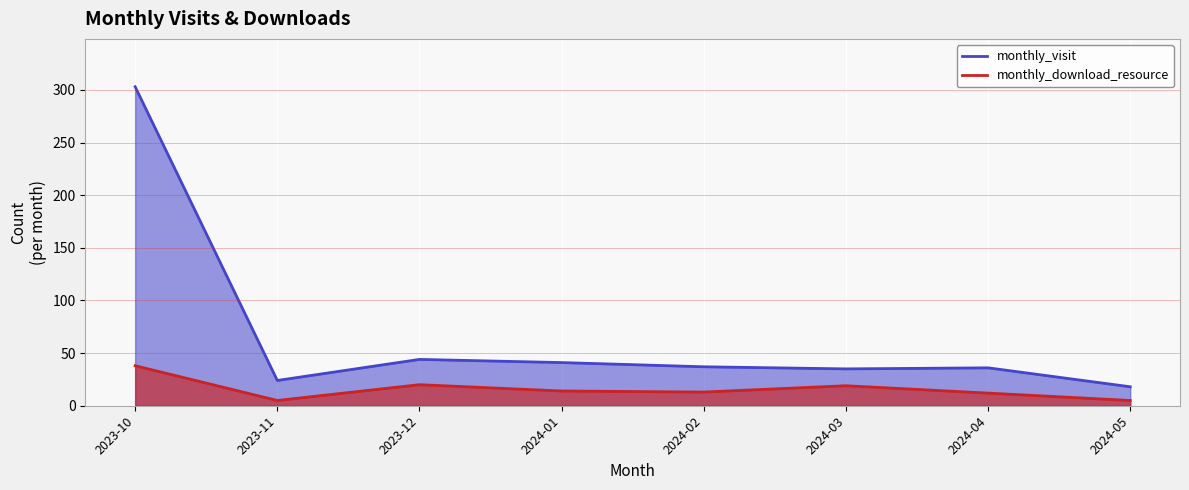

At 2024-01, list the series in order from smallest to largest.

monthly_download_resource, monthly_visit